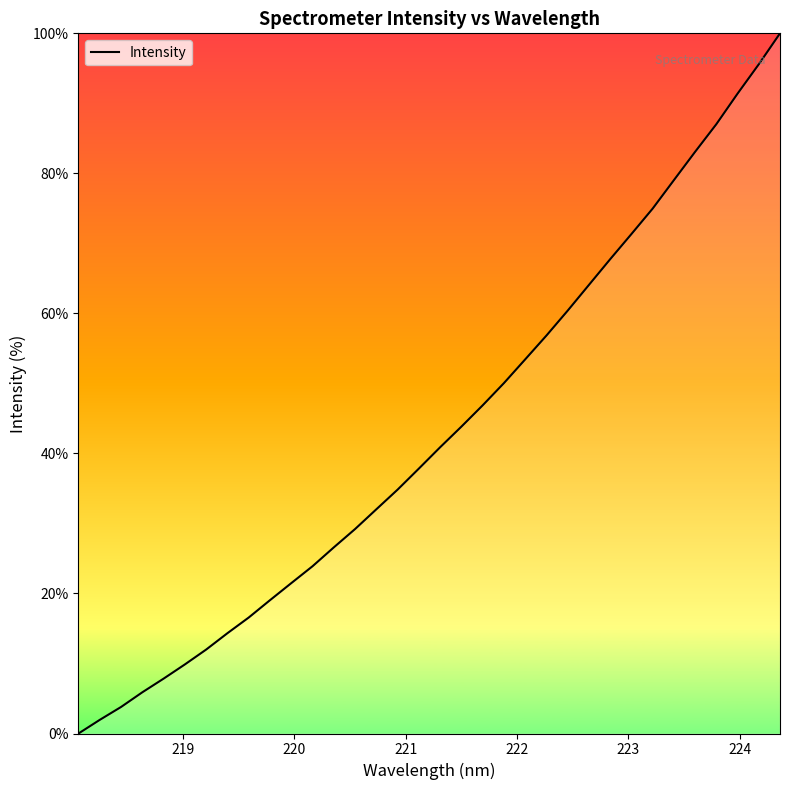

What is the difference between the second highest and minimum values?

95.6